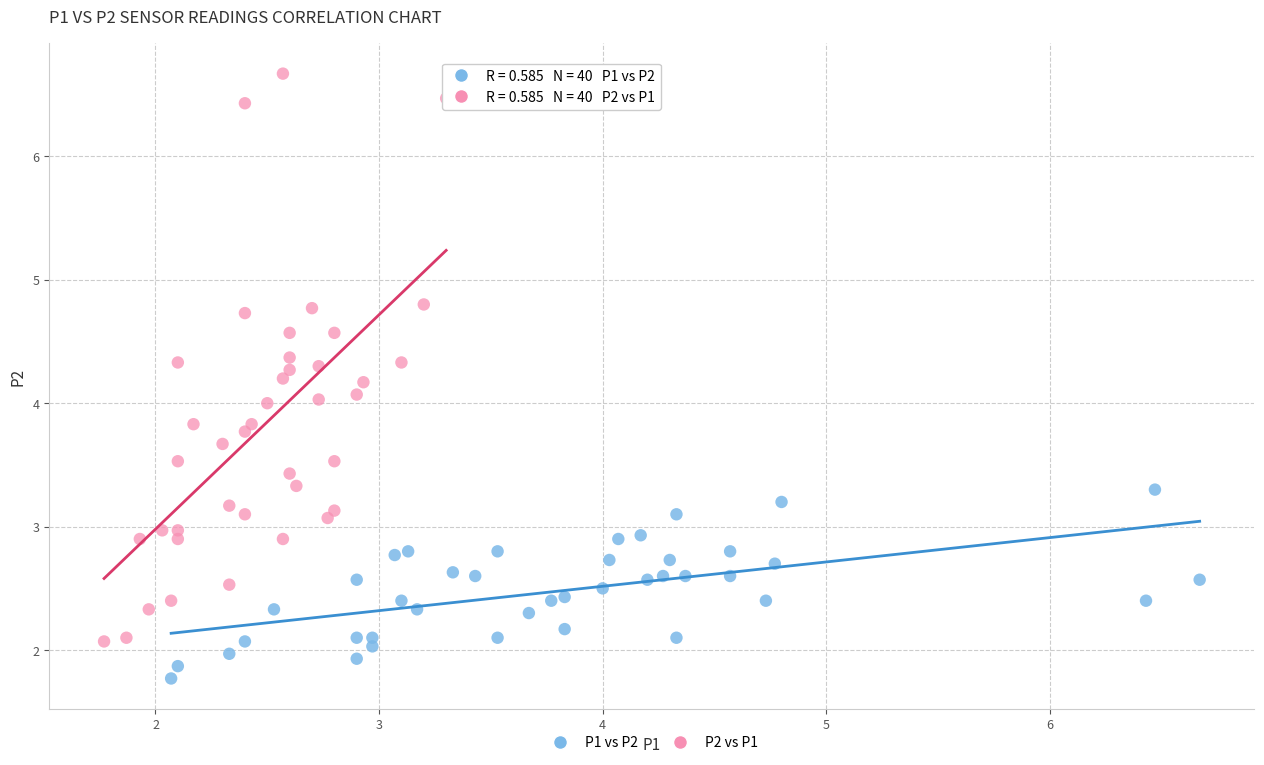

Which series contains the highest Y value?

P2 vs P1